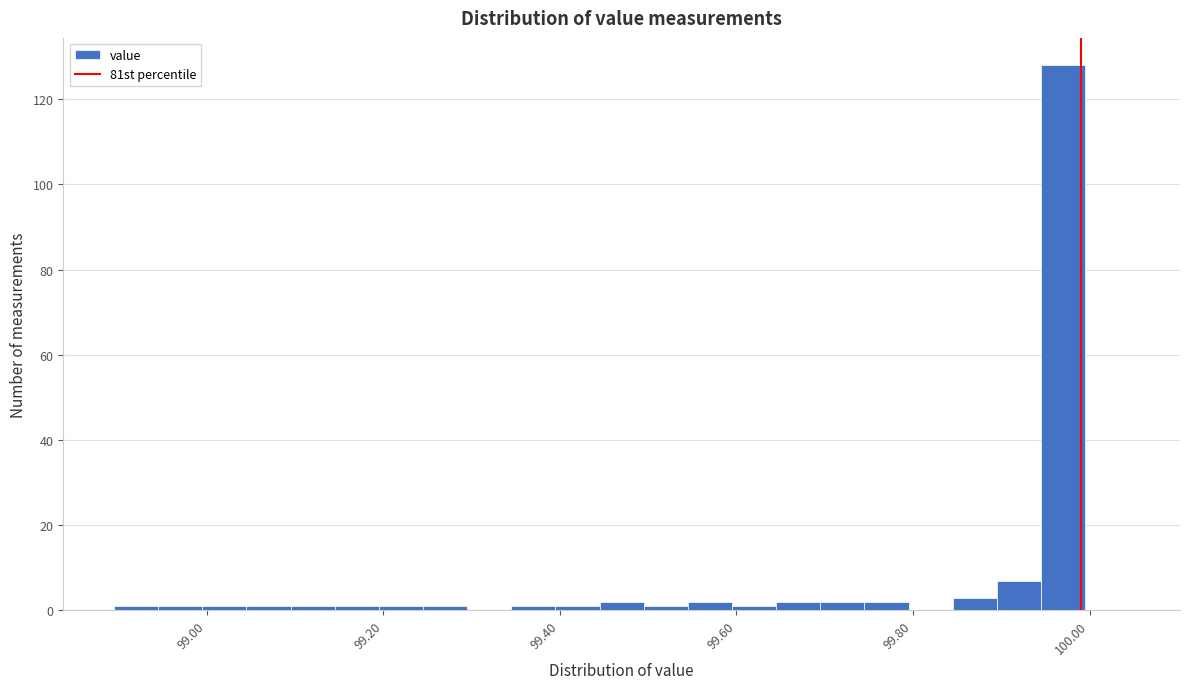

Read against the x-axis, roughly where is the centre of the tallest bar?

99.98